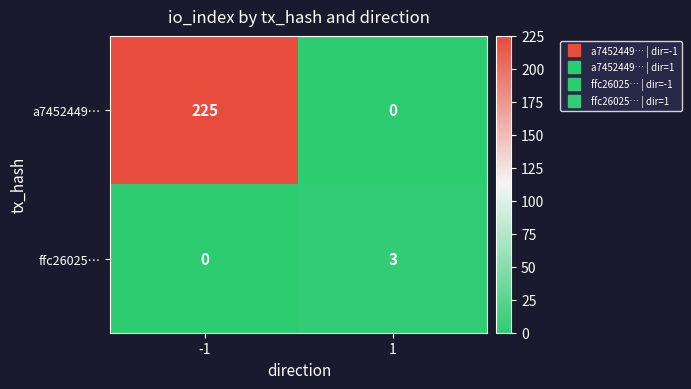

True or false: a7452449… has a value of 148 at 1.

False